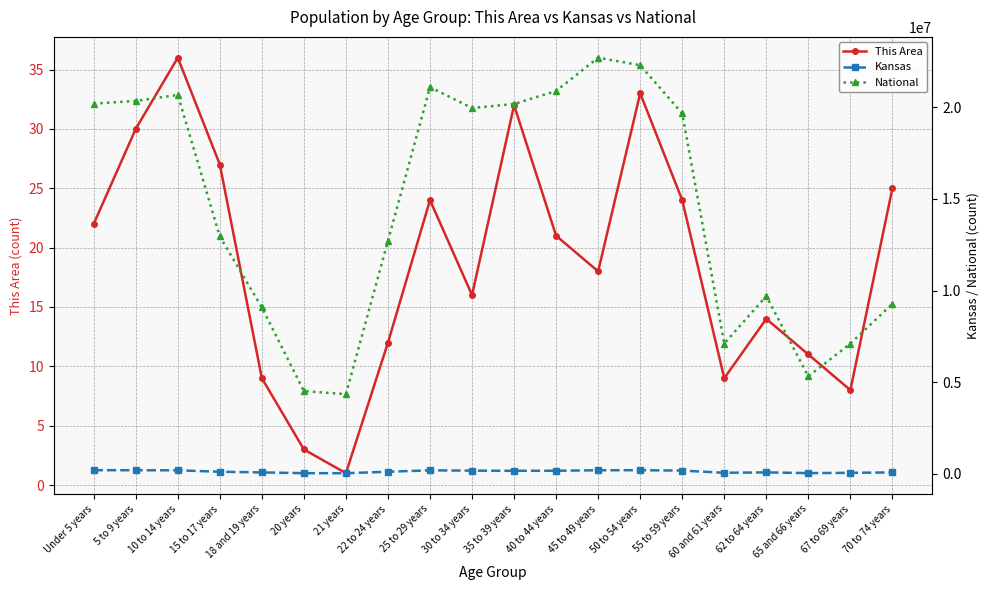

What is the label of the 14th point from the right?

21 years